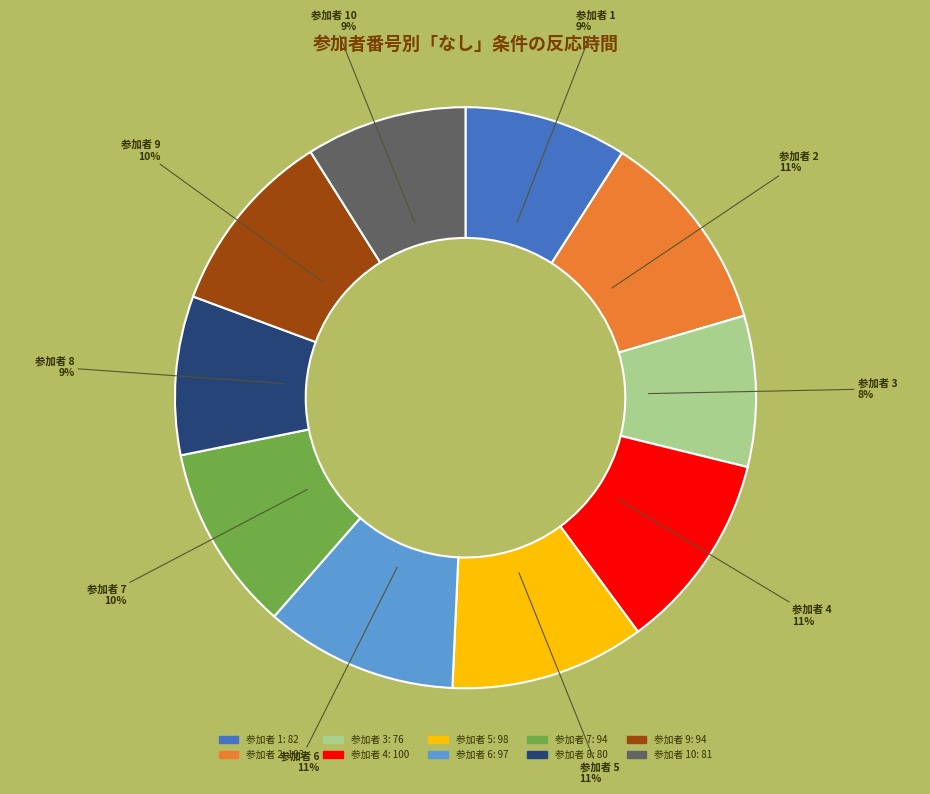

To the nearest percent, what is the difference between the largest and smallest slice percentages?

3%